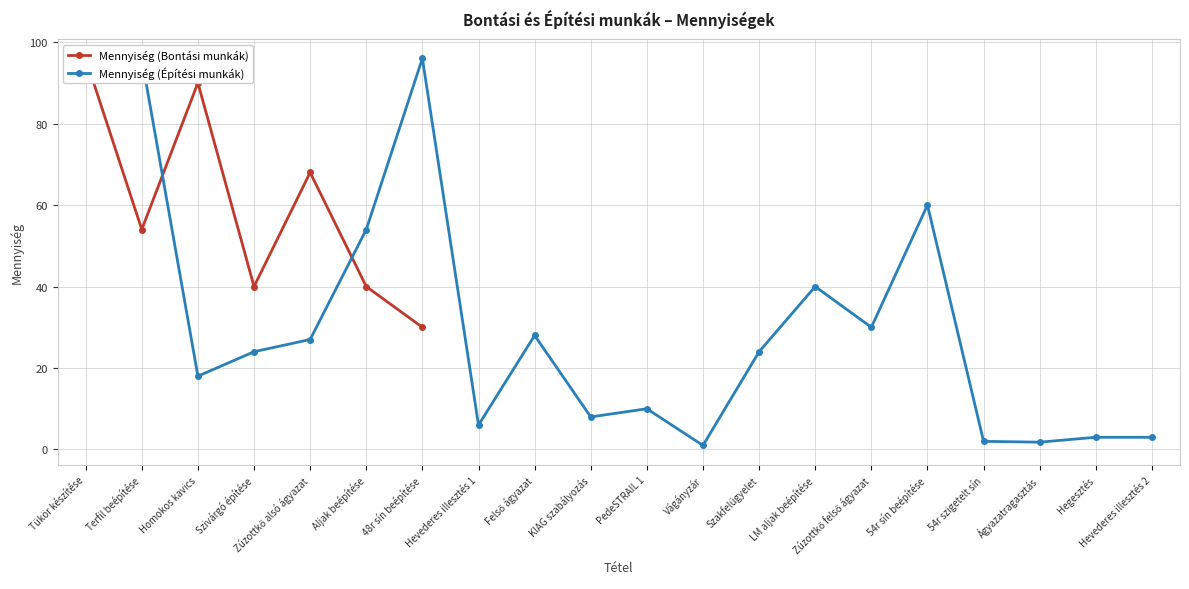

How many data points are above 54?

3